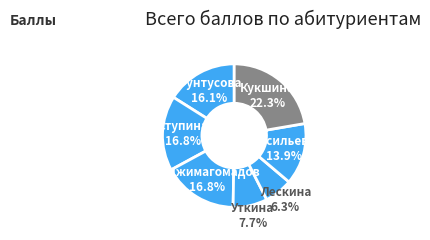

How many segments does this pie chart have?

7